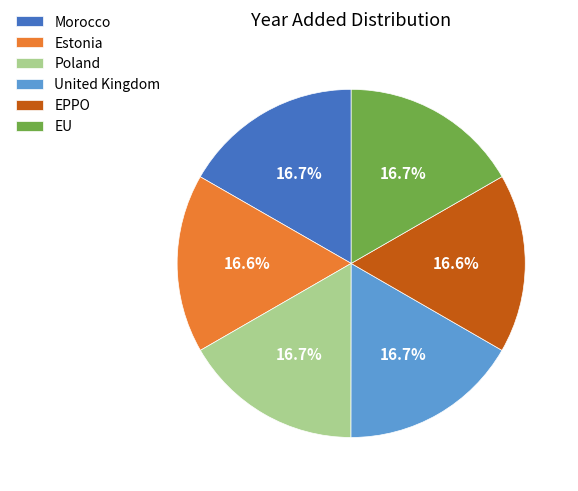

What is the ratio of the value at EPPO to the value at United Kingdom?

1.0